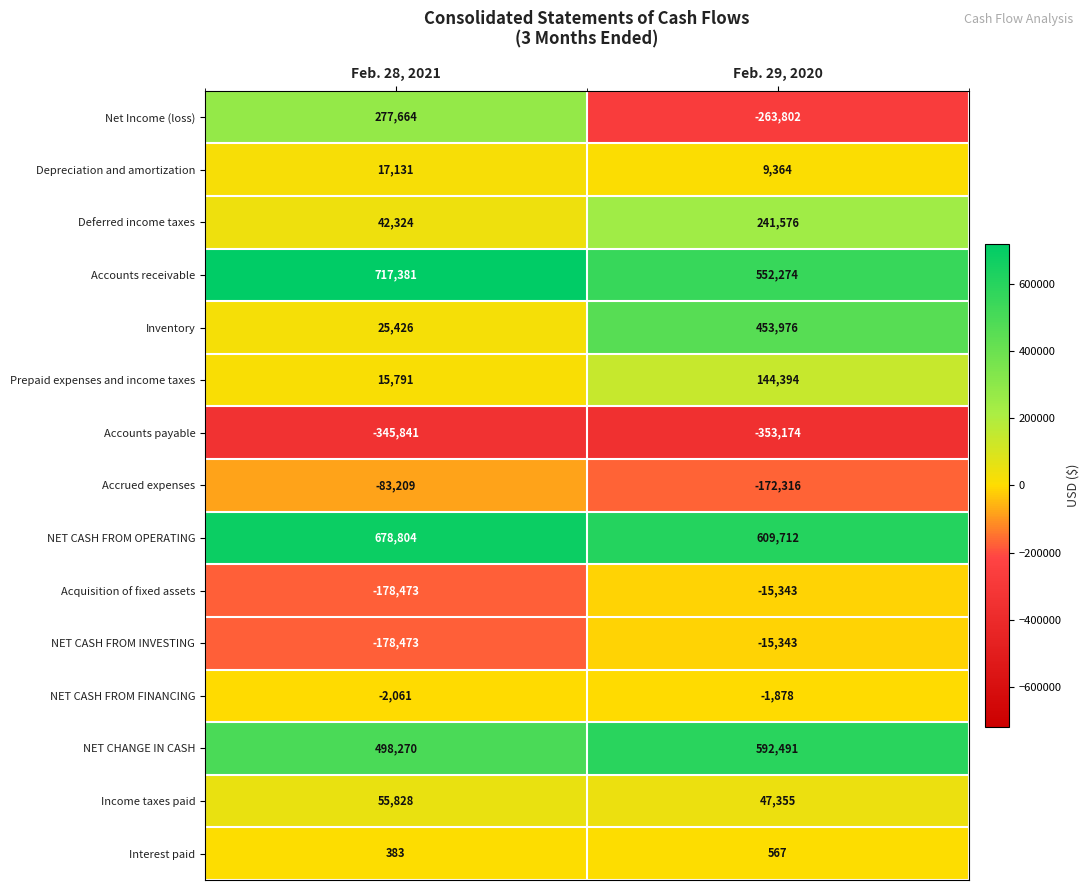

Which category has the lowest value across all series?

Feb. 29, 2020